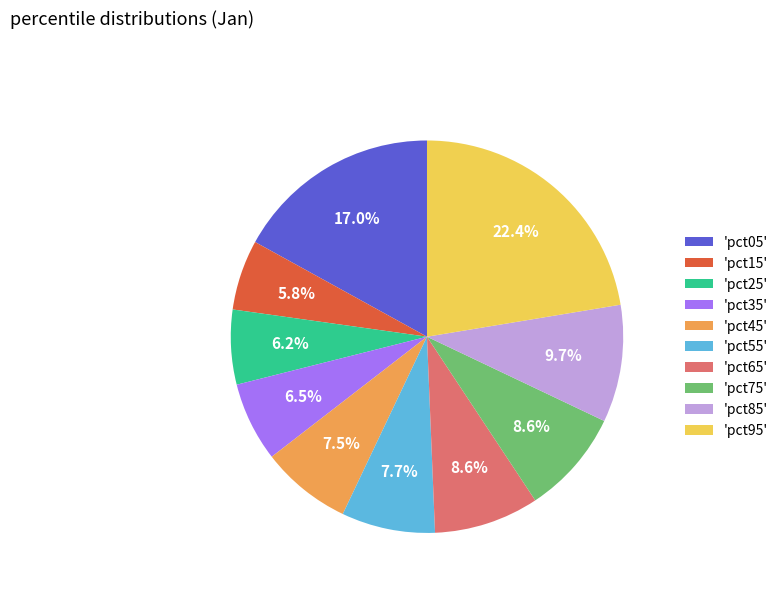

What is the total percentage of 'pct35' and 'pct15'?

12.3%